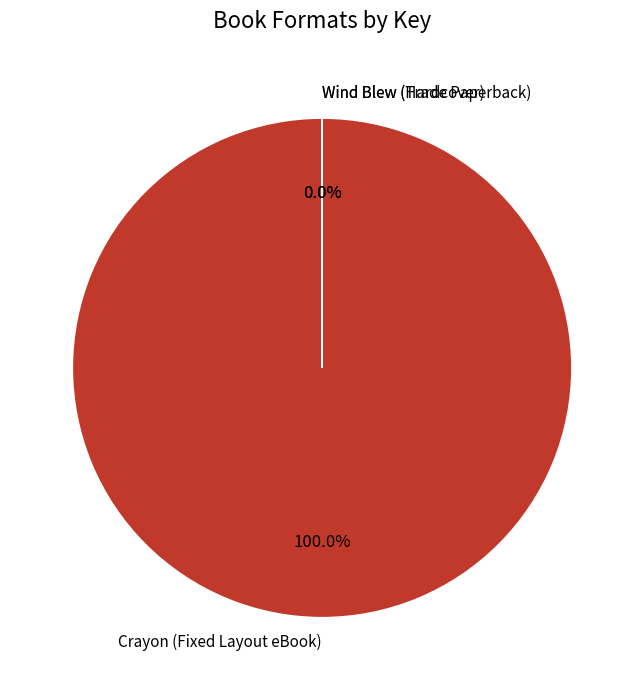

Does any single category account for the majority?

Yes